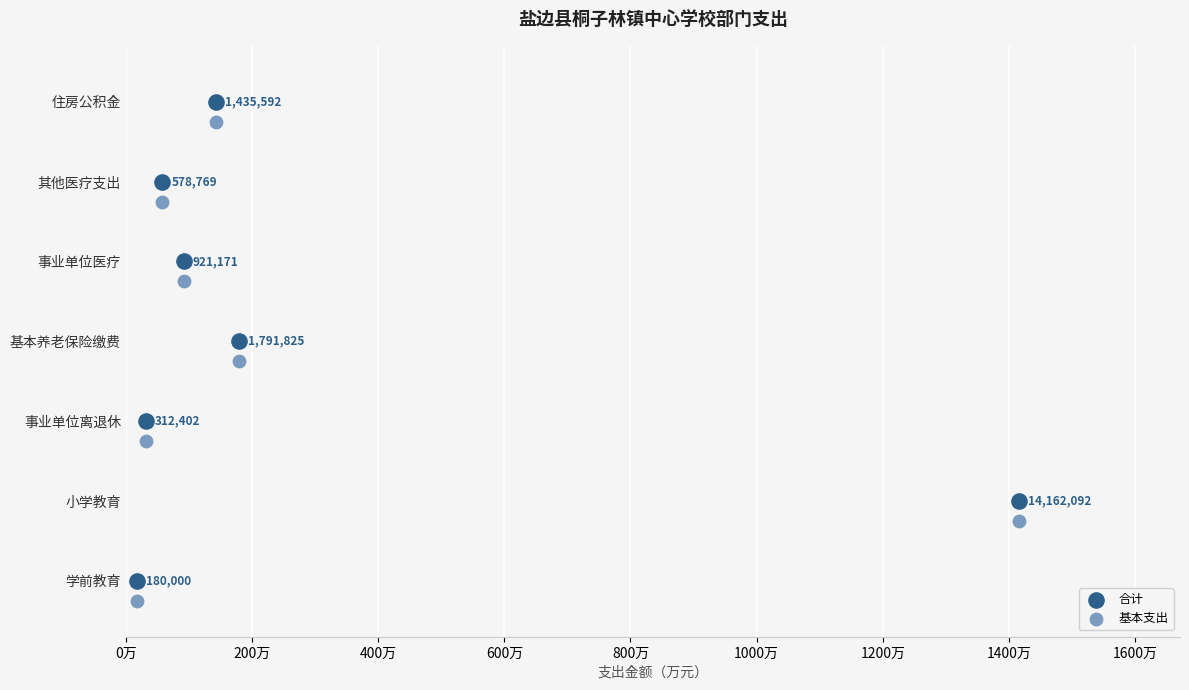

Which series reaches the minimum Y coordinate?

基本支出